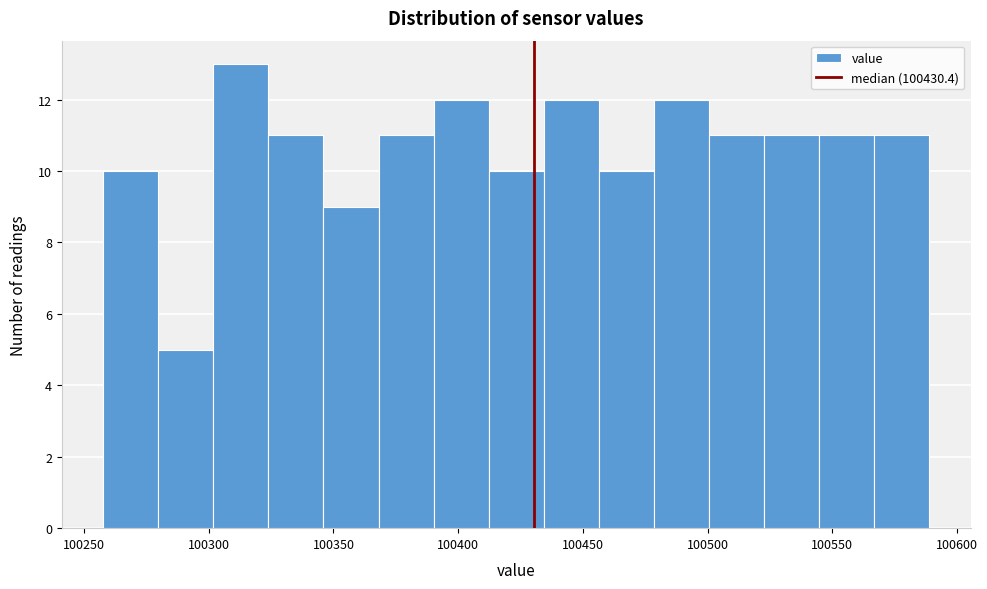

Reading left to right, list every bar in this chart as the range it spans on the x-axis followed by its height. Neither the bar edges nor the heights are printed on the chart, so give them approximately, as read against the axes.

100260 to 100280: 10
100280 to 100300: 5
100300 to 100325: 13
100325 to 100345: 11
100345 to 100370: 9
100370 to 100390: 11
100390 to 100410: 12
100410 to 100435: 10
100435 to 100455: 12
100455 to 100480: 10
100480 to 100500: 12
100500 to 100525: 11
100525 to 100545: 11
100545 to 100565: 11
100565 to 100590: 11